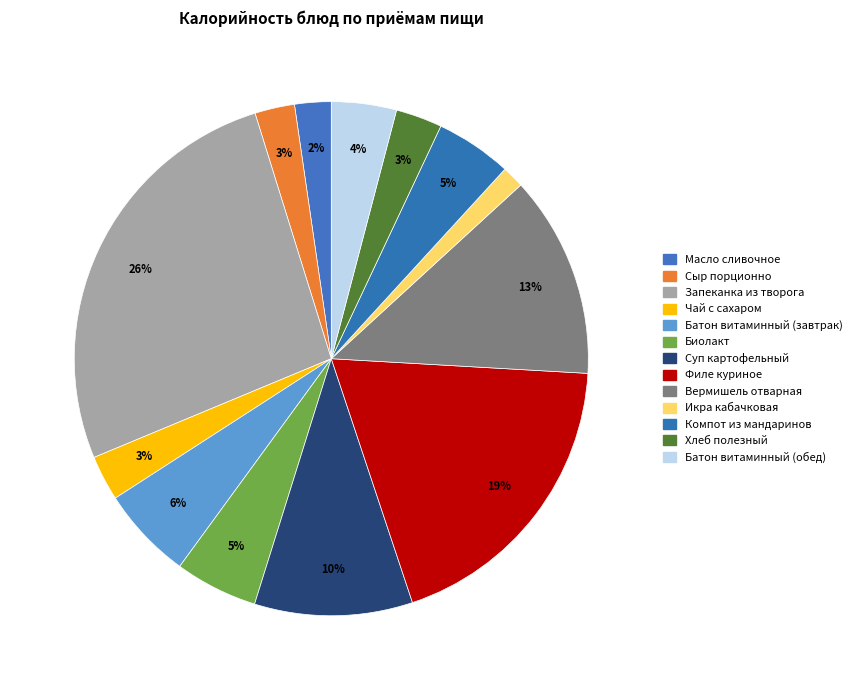

What is the smallest slice in the pie chart?

Икра кабачковая